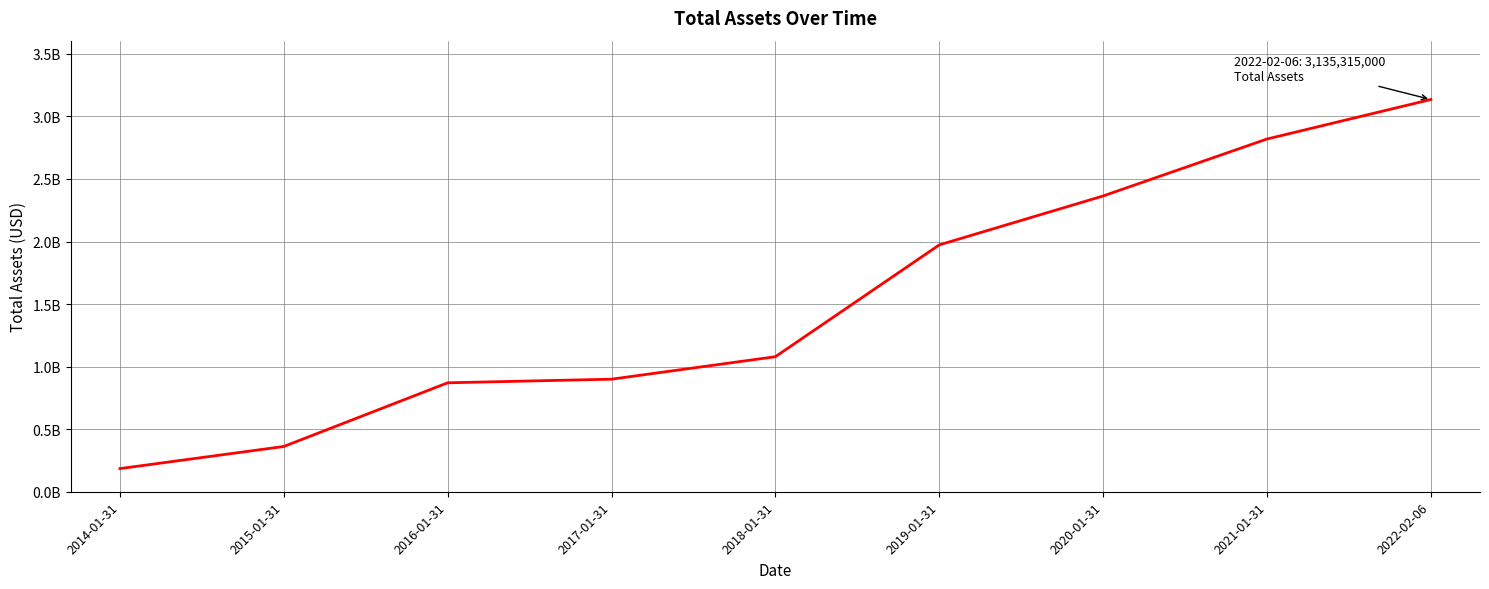

List the labels in order of value, largest first.

2022-02-06, 2021-01-31, 2020-01-31, 2019-01-31, 2018-01-31, 2017-01-31, 2016-01-31, 2015-01-31, 2014-01-31